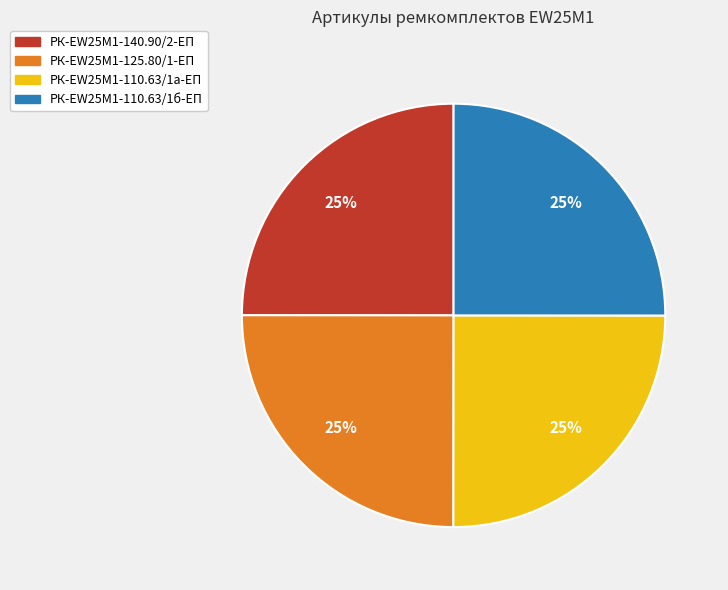

The РК-EW25M1-125.80/1-ЕП slice represents 25% of the pie. True or false?

True